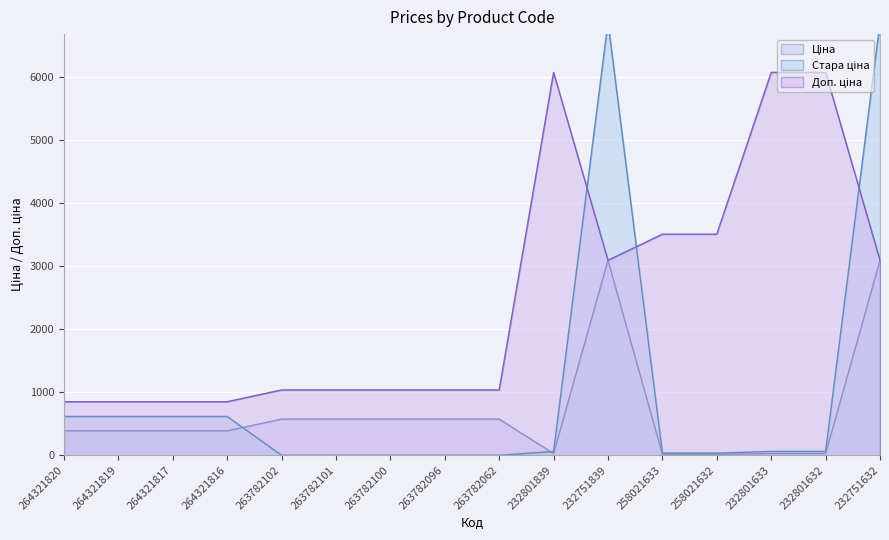

What is the sum of the Доп. ціна values at 232801632 and 258021633?

9578.0